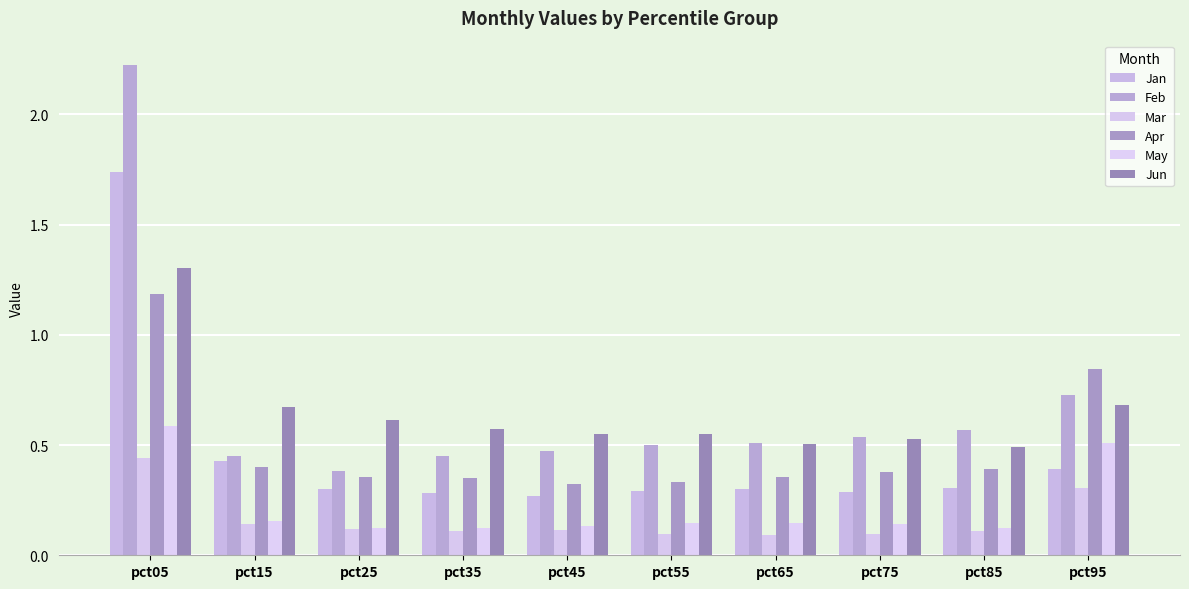

Is it true that Apr equals 0.4 at pct85?

True